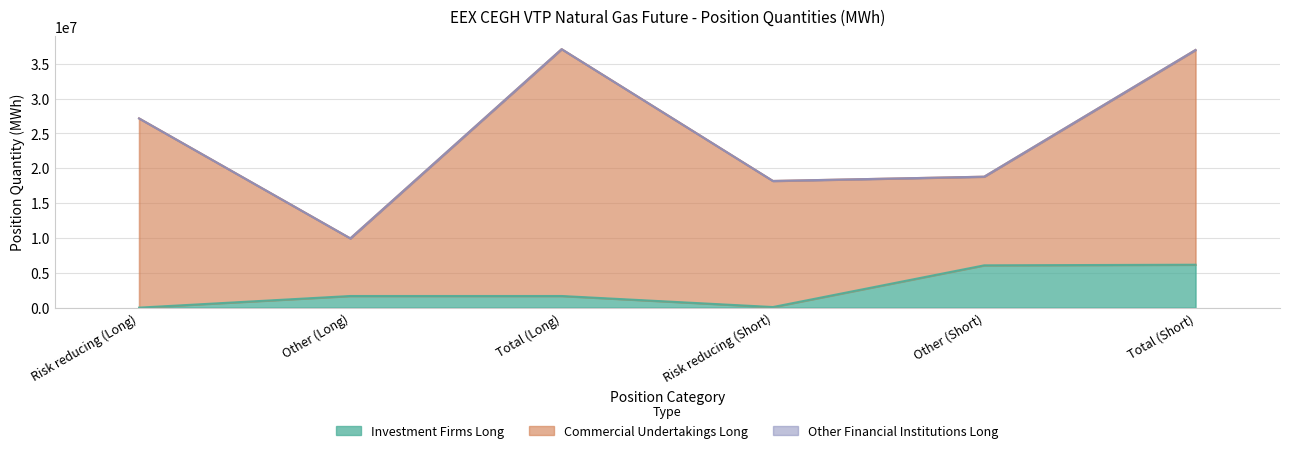

Is it true that Commercial Undertakings Long equals 7956836 at Other (Short)?

False